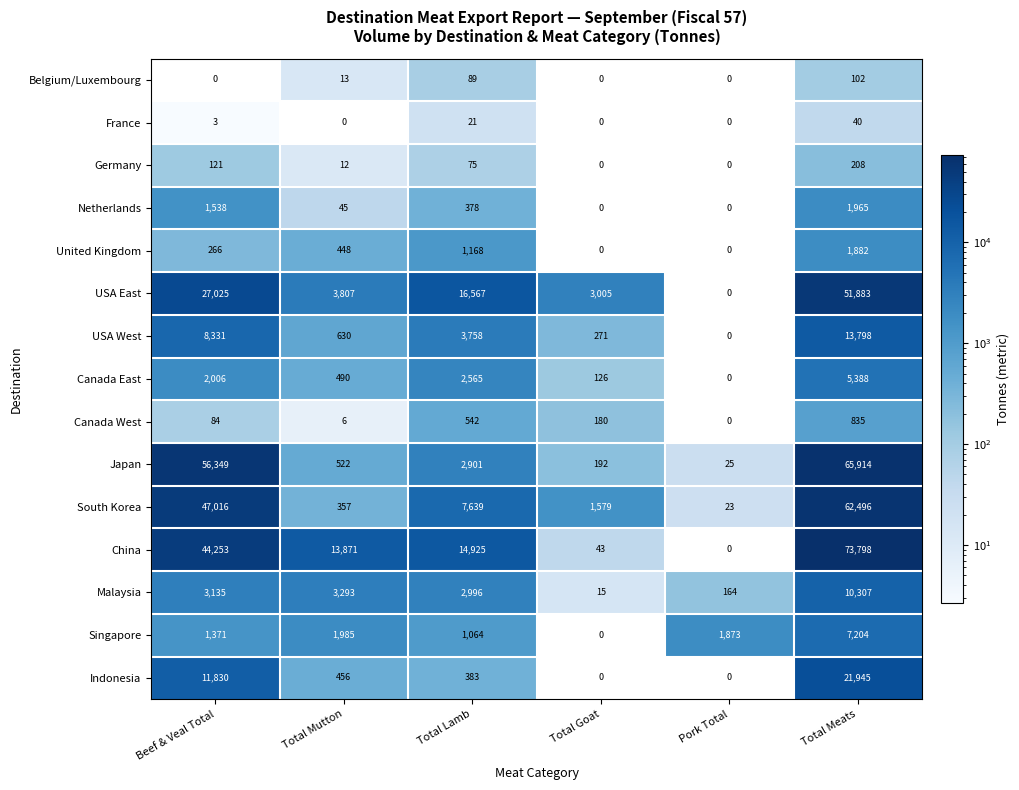

At Total Meats, list the series in order from smallest to largest.

France, Belgium/Luxembourg, Germany, Canada West, United Kingdom, Netherlands, Canada East, Singapore, Malaysia, USA West, Indonesia, USA East, South Korea, Japan, China